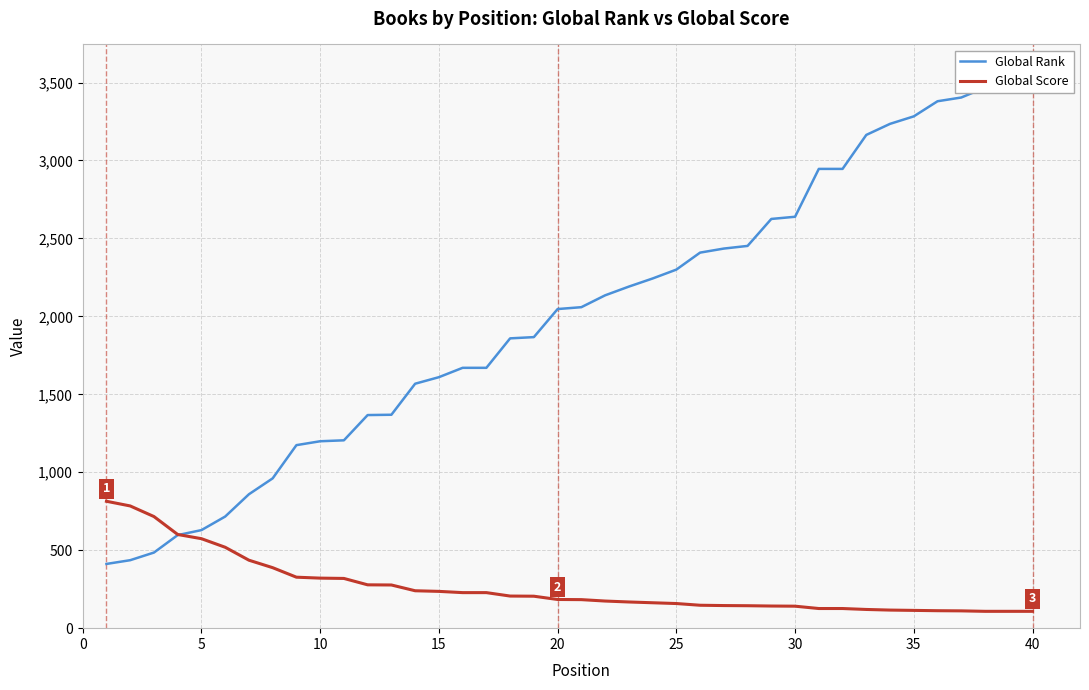

What is the maximum value for Global Score?

814